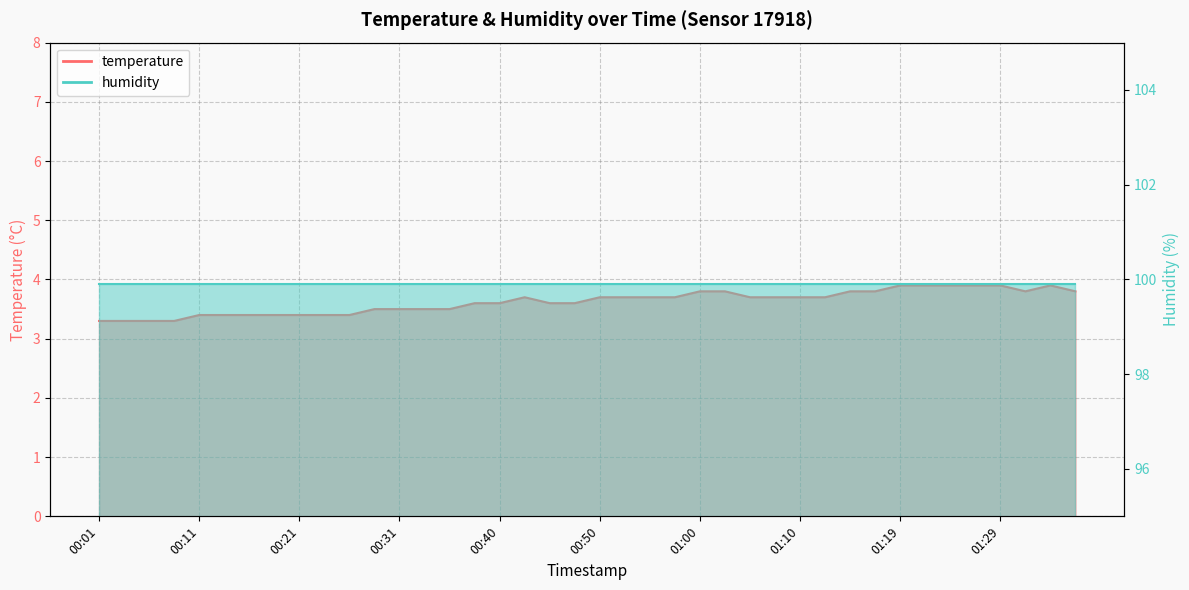

What is the label of the 29th point from the right?

00:28